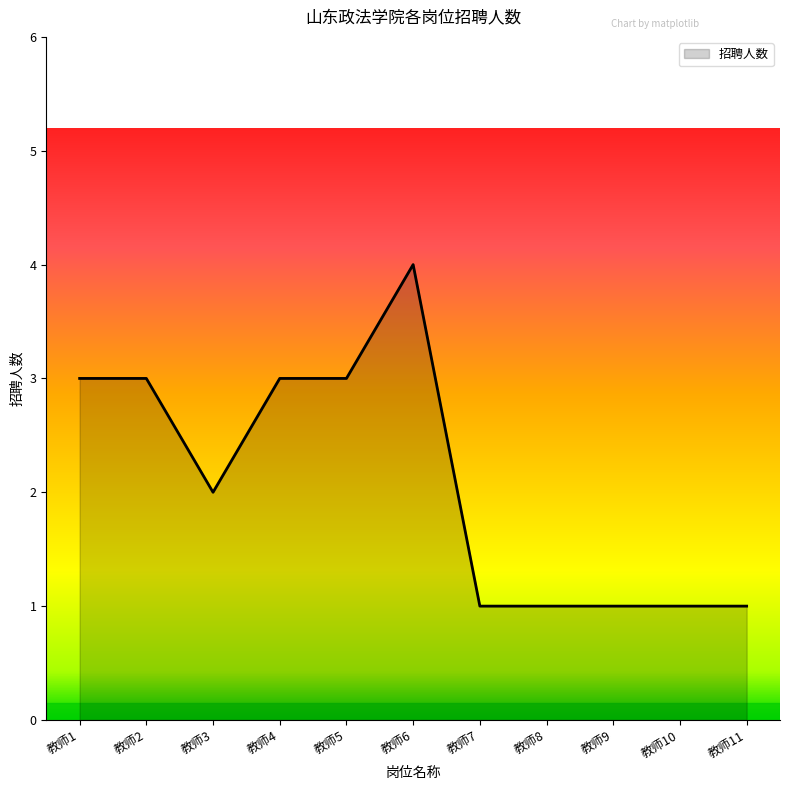

True or false: the data shows 1 at 教师10.

True